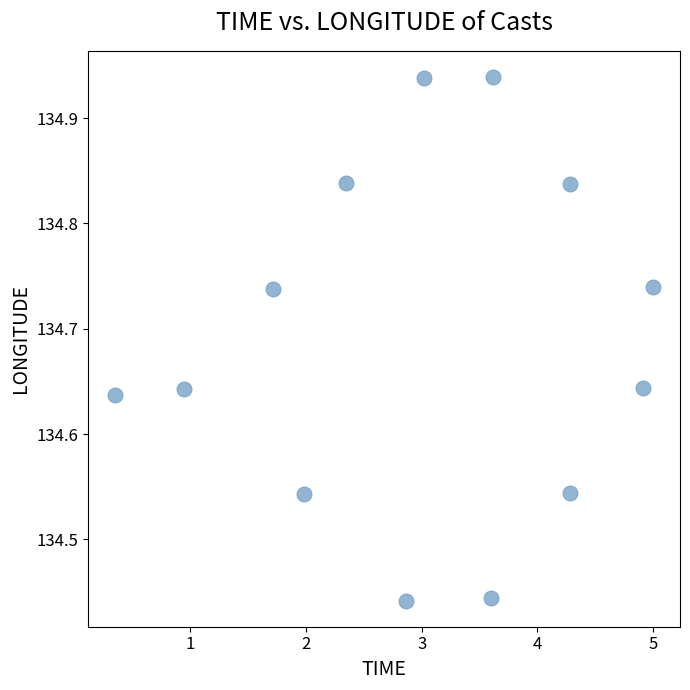

What is the range of X values (max minus min)?

4.7